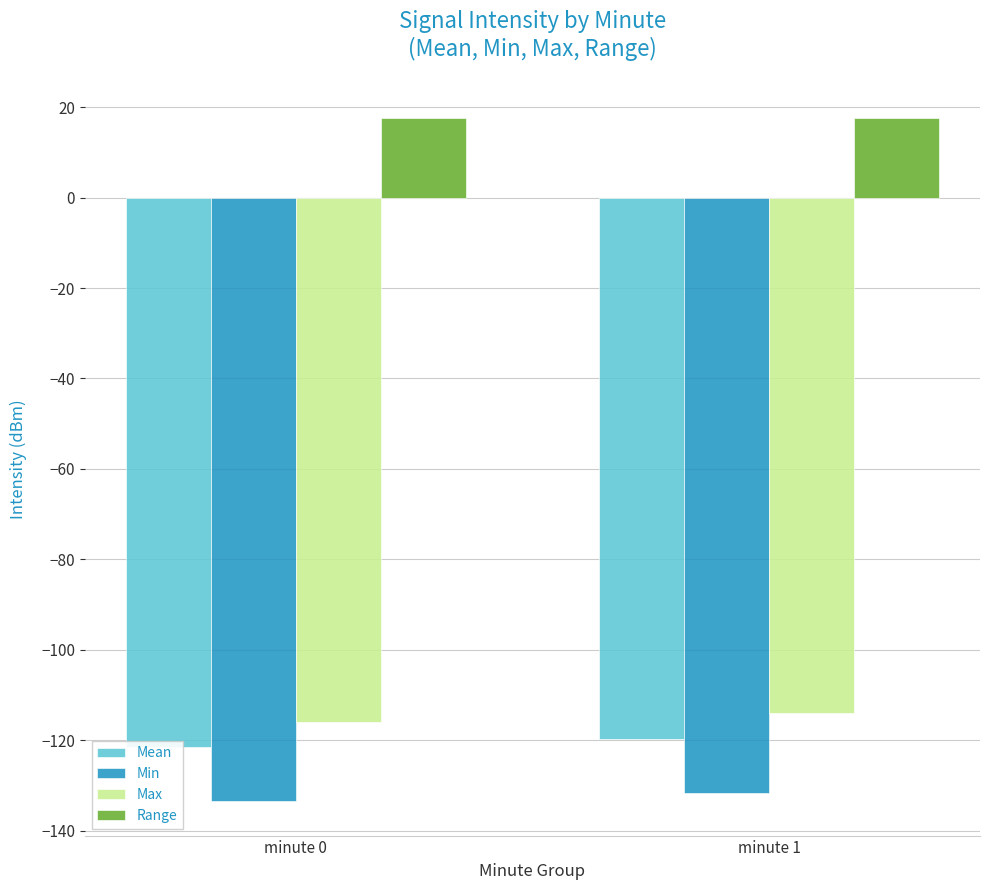

What is the average value of the Min series?

-132.6